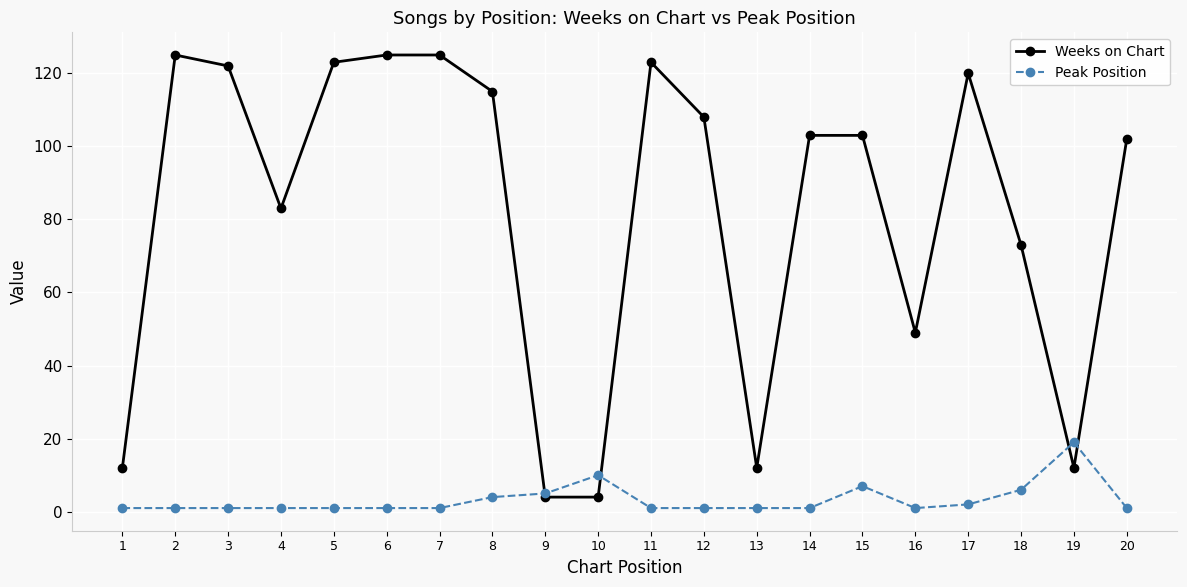

Reading left to right, list all the values displayed in this chart.

Weeks on Chart: 12	125	122	83	123	125	125	115	4	4	123	108	12	103	103	49	120	73	12	102
Peak Position: 1	1	1	1	1	1	1	4	5	10	1	1	1	1	7	1	2	6	19	1